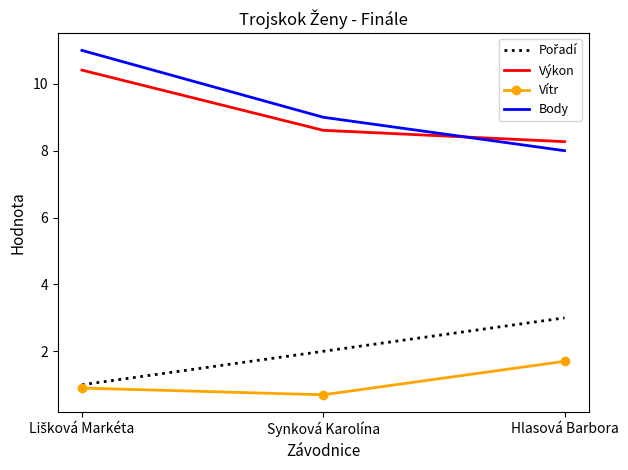

Count the number of categories in the chart.

3